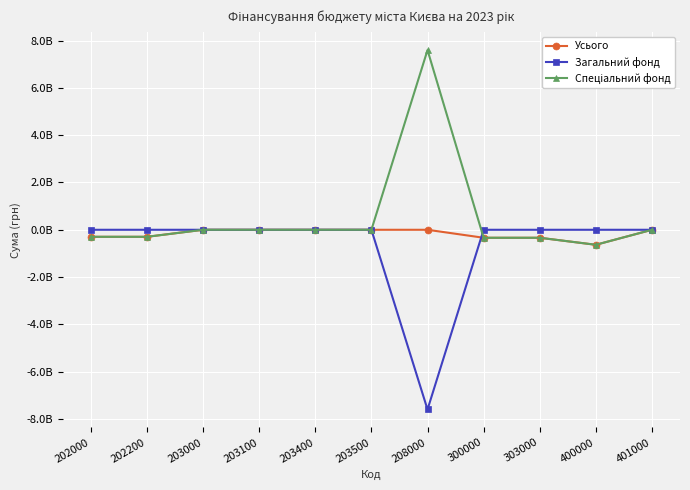

At how many categories does at least one series exceed 2218668463?

1